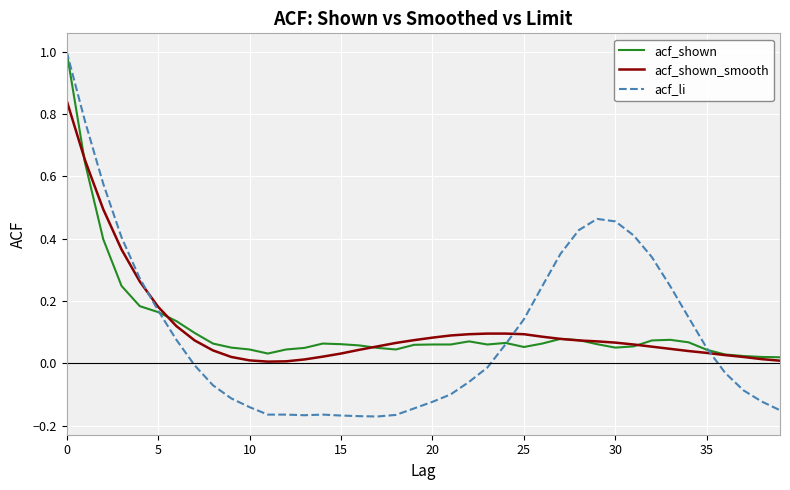

Which series has the largest range (max minus min)?

acf_li